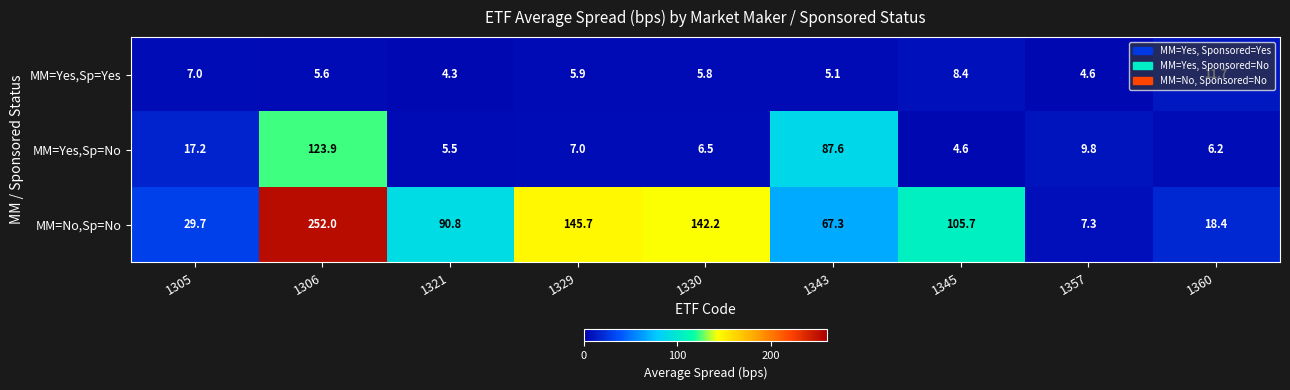

List the series in order of their overall mean, lowest first.

MM=Yes,Sp=Yes, MM=Yes,Sp=No, MM=No,Sp=No